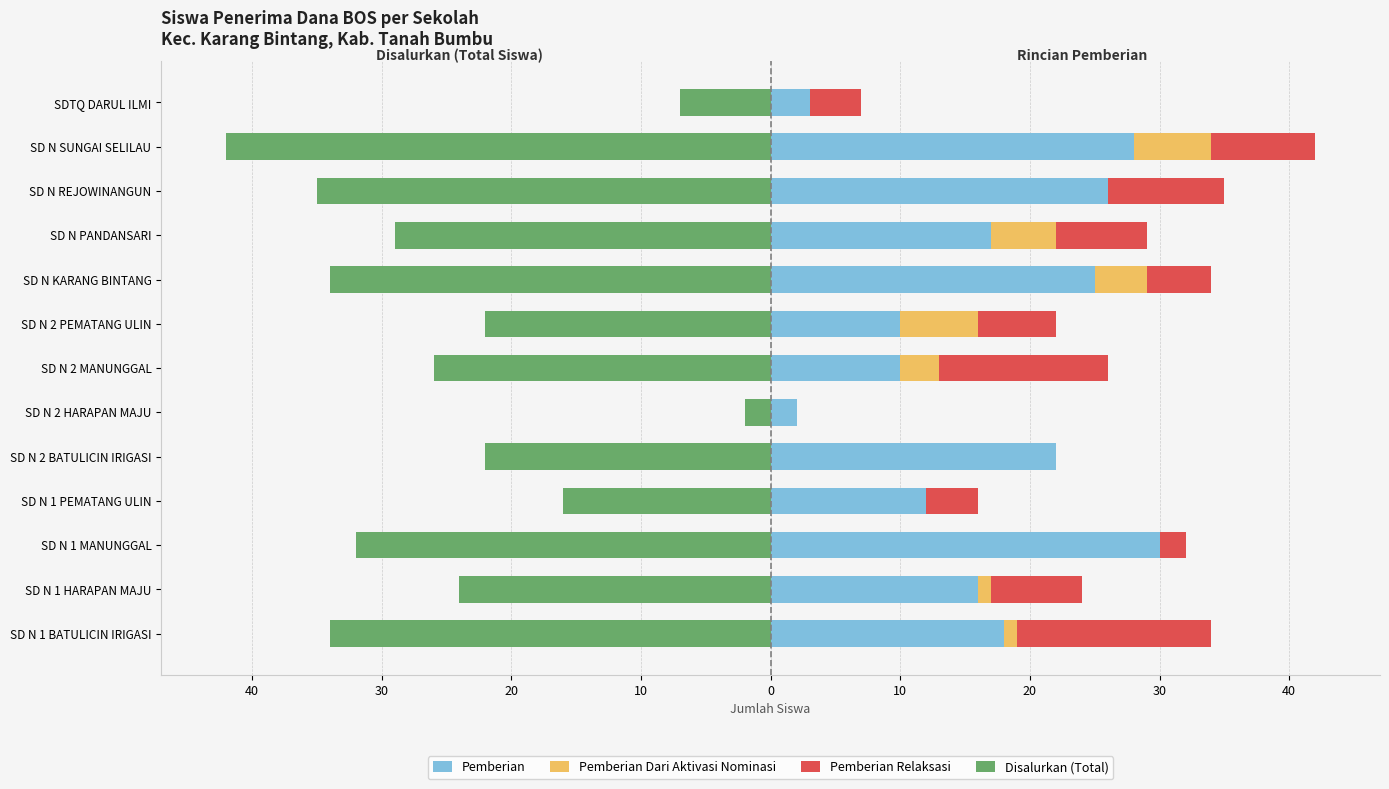

Between SD N 1 BATULICIN IRIGASI and SD N PANDANSARI, which is larger?

SD N 1 BATULICIN IRIGASI